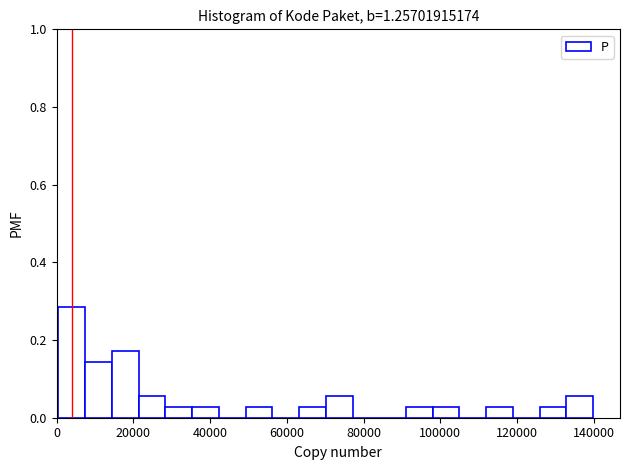

Around what value on the x-axis is the tallest bar? Give the approximate position of its centre, as read against the axis.

4000